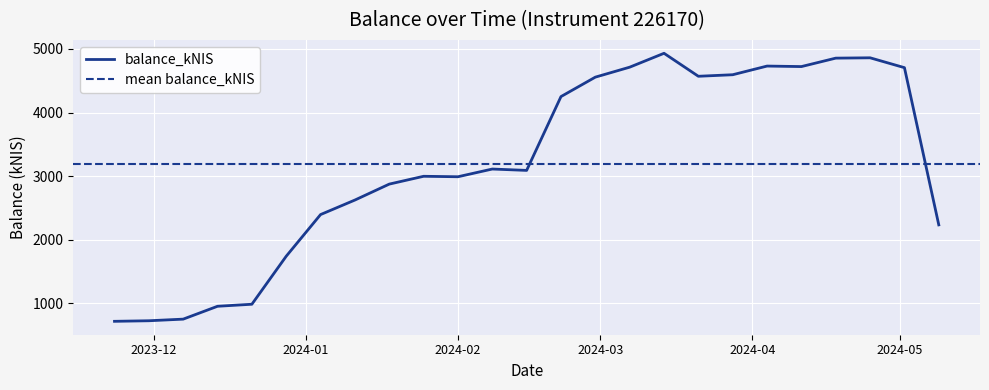

What is the change in value from 2024-01-25 to 2024-04-04?

+1732.6